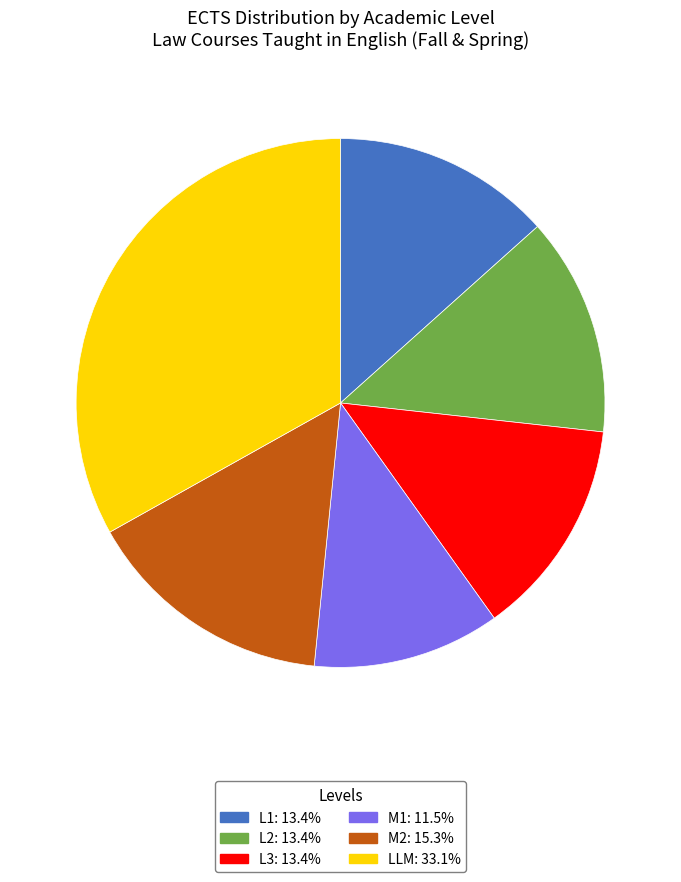

Is L2 the majority of the pie?

No